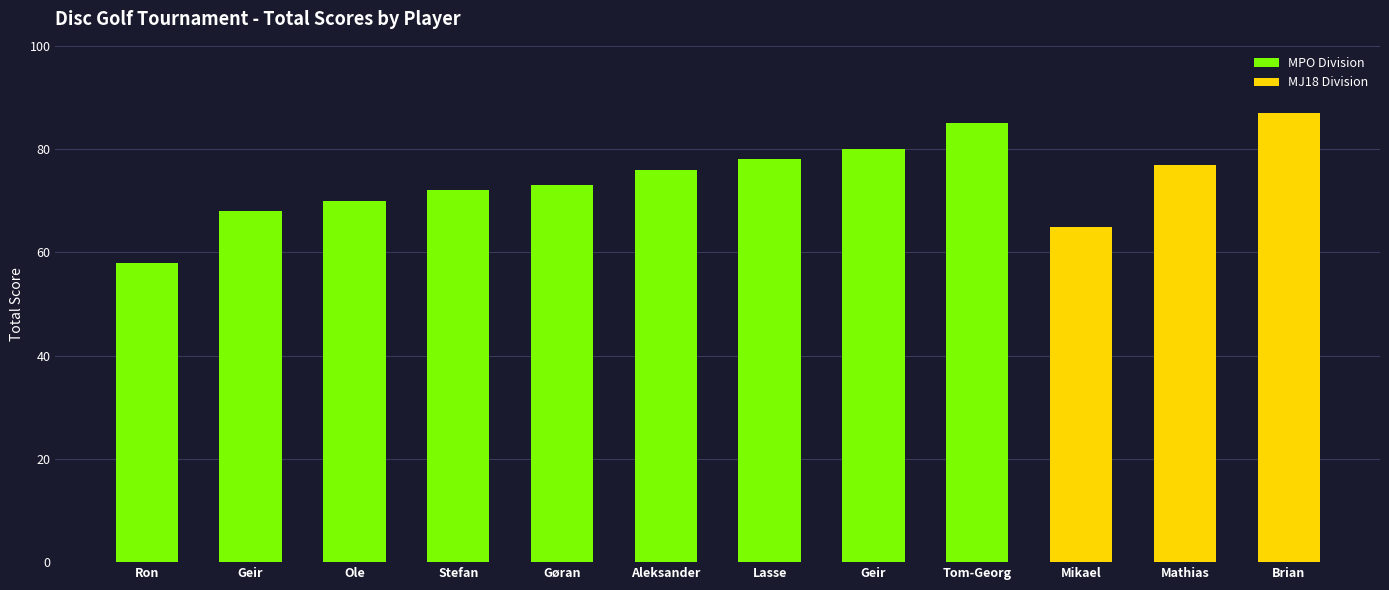

List the labels in order of value, largest first.

Brian bringsli, Tom-Georg Pettersen, Geir Fredriksen, Lasse pettersen, Mathias steinbakk, Aleksander Stokland, Gøran Mikalsen, Stefan Furnes, Ole Morten Myrvoll, Geir Allan Lande, Mikael Haugan, Ron Kaspersen